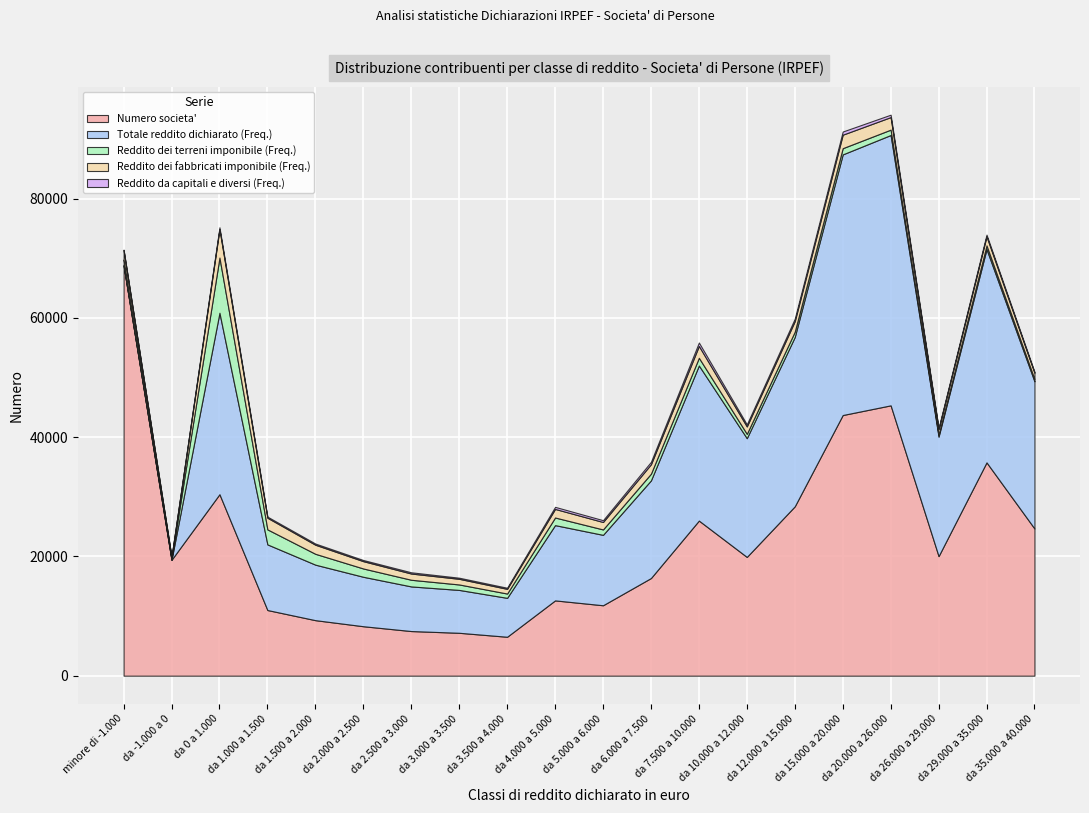

True or false: Reddito dei fabbricati imponibile (Freq.) has more than 2 points higher than both neighbors.

True